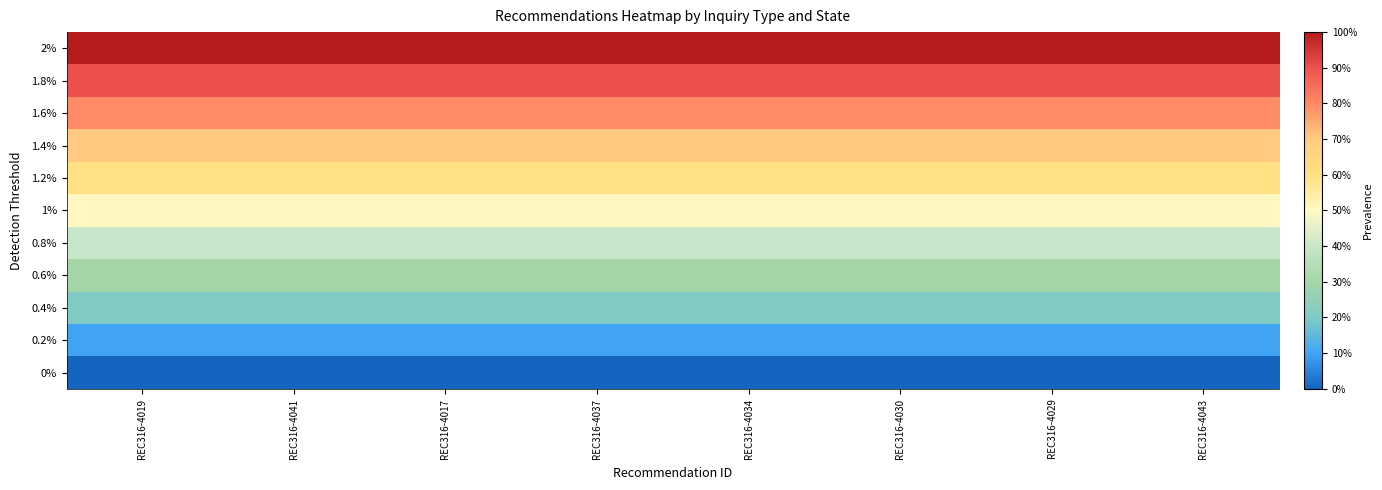

At how many categories does at least one series exceed 0?

8